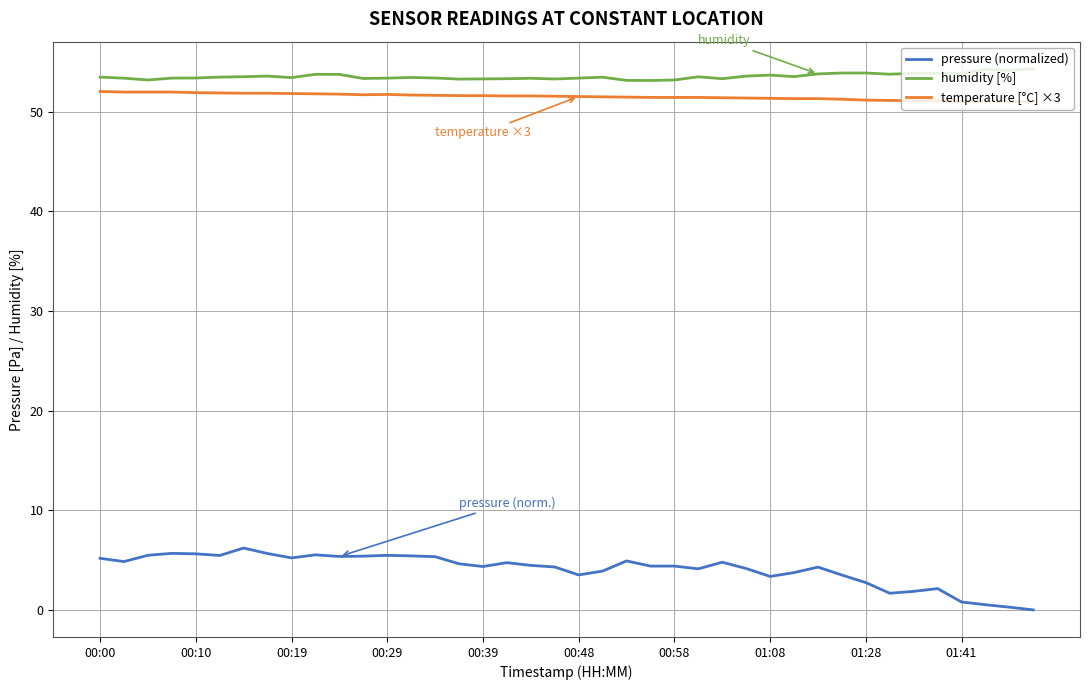

True or false: pressure (normalized) and temperature [°C] ×3 intersect in this chart.

False